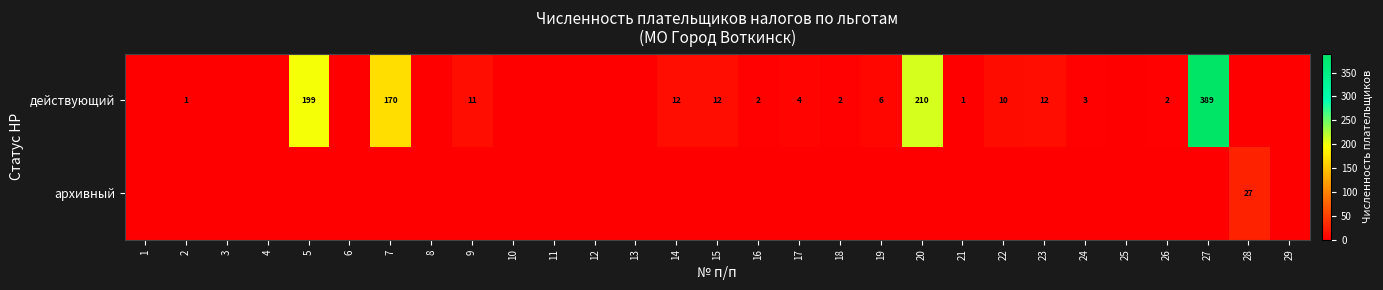

The архивный series shows 27 at 28. True or false?

True